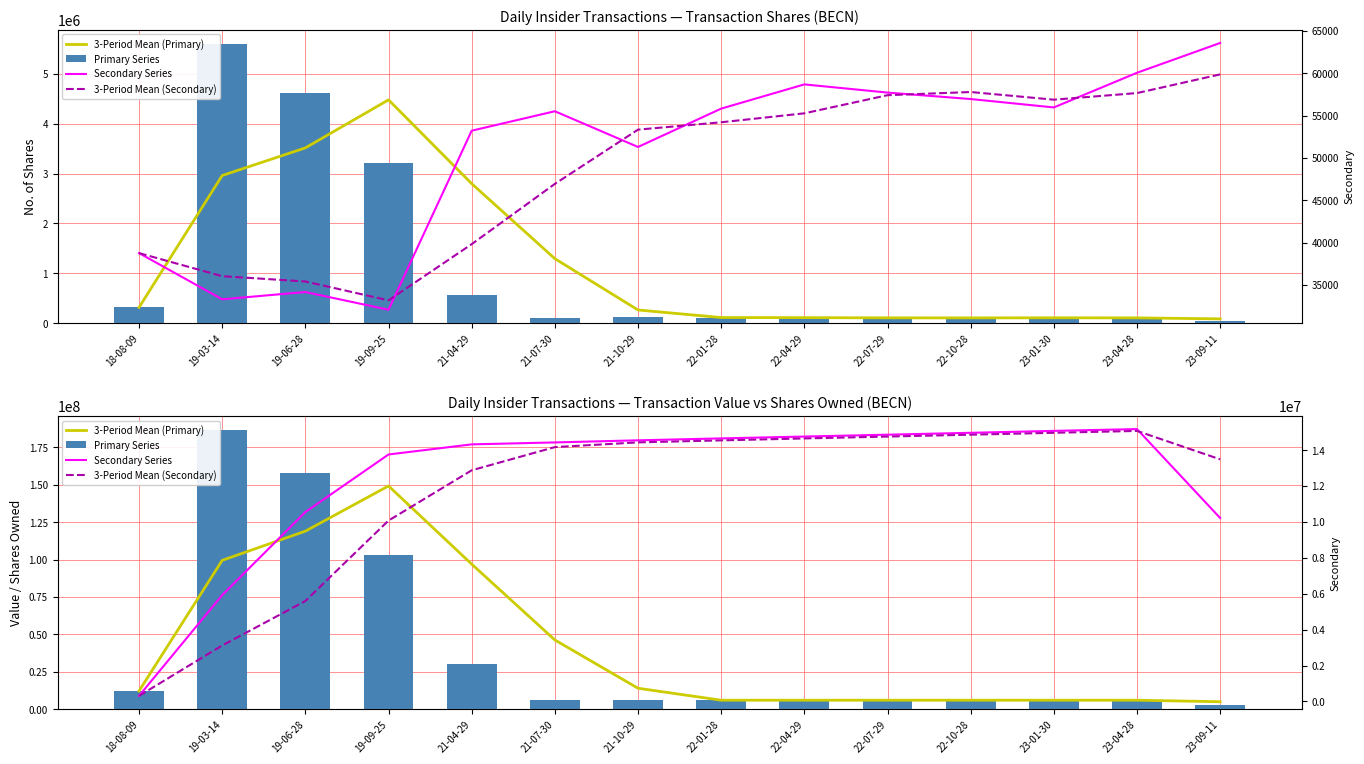

Which series has the largest total across all categories?

3-Period Mean (Primary)